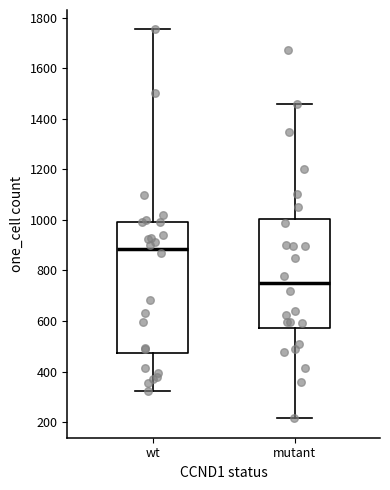

Comparing the boxes themselves (not the whiskers), which one is the tallest?

wt